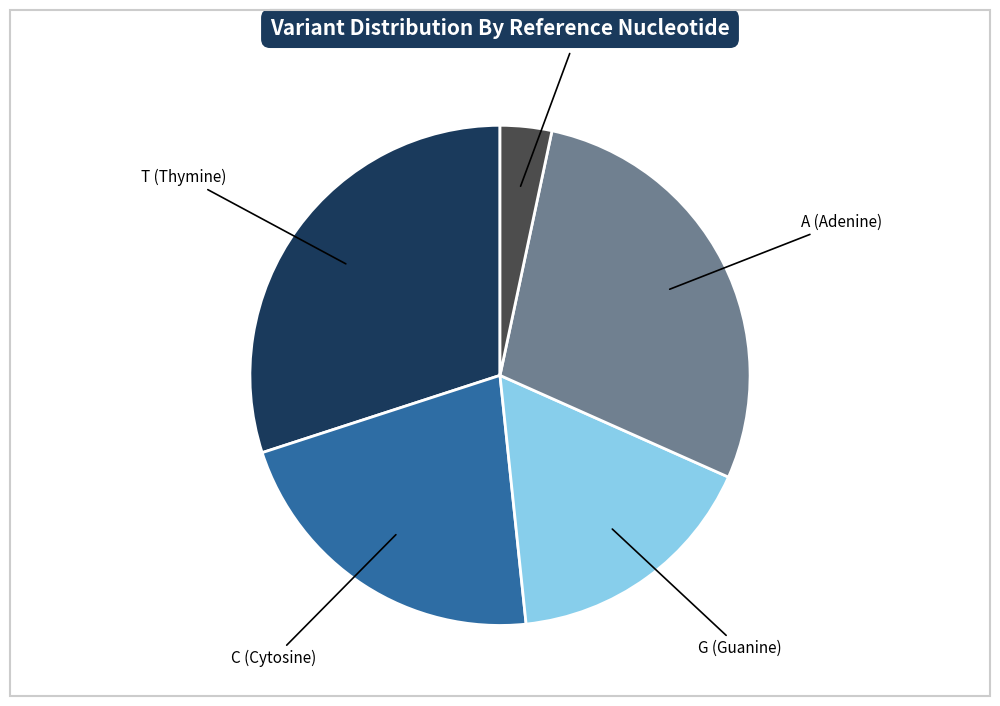

Does any single category account for the majority?

No